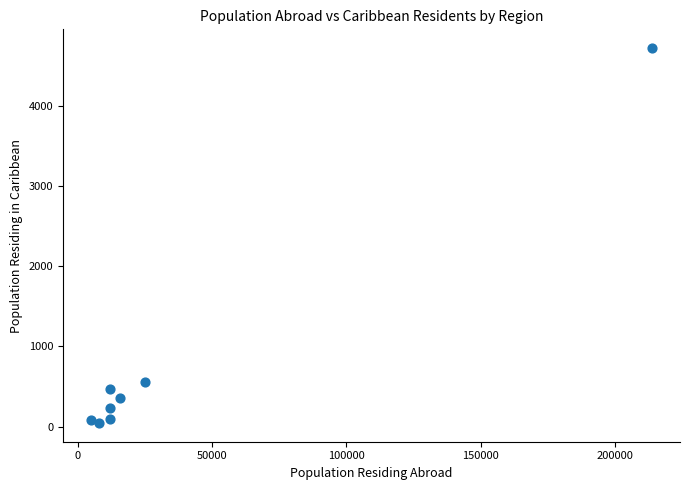

What is the average X value?

37816